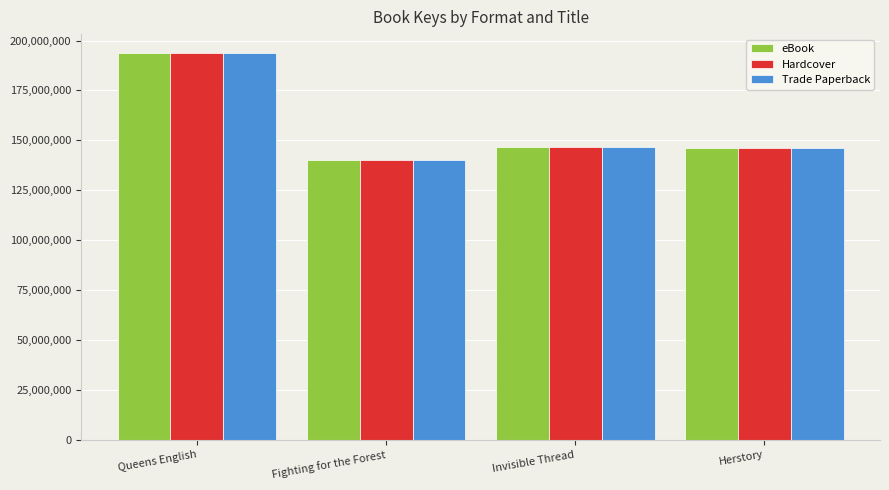

What is the difference between the maximum and minimum values in the eBook series?

53409360